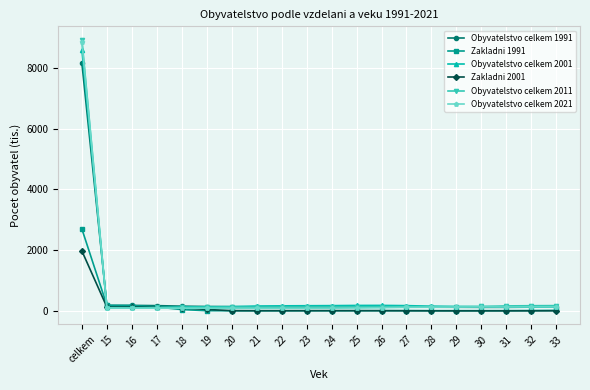

How many data points in Obyvatelstvo celkem 2011 are above 140?

10